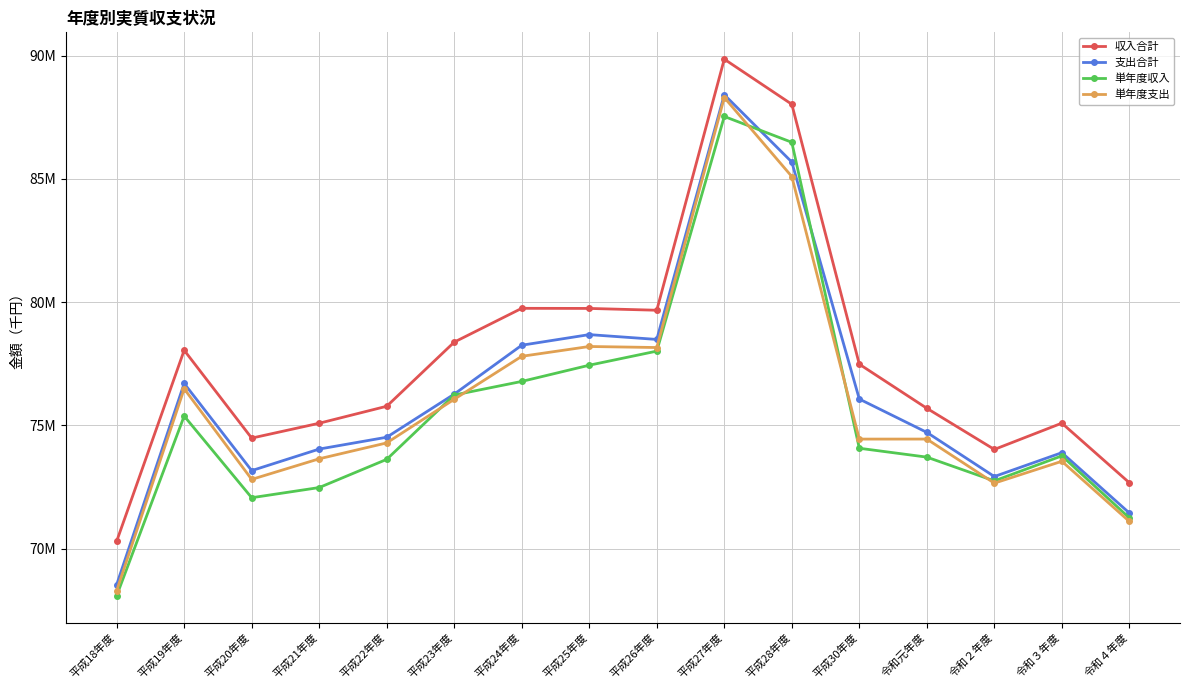

What is the spread (max minus min) of values at 平成27年度?

2324062